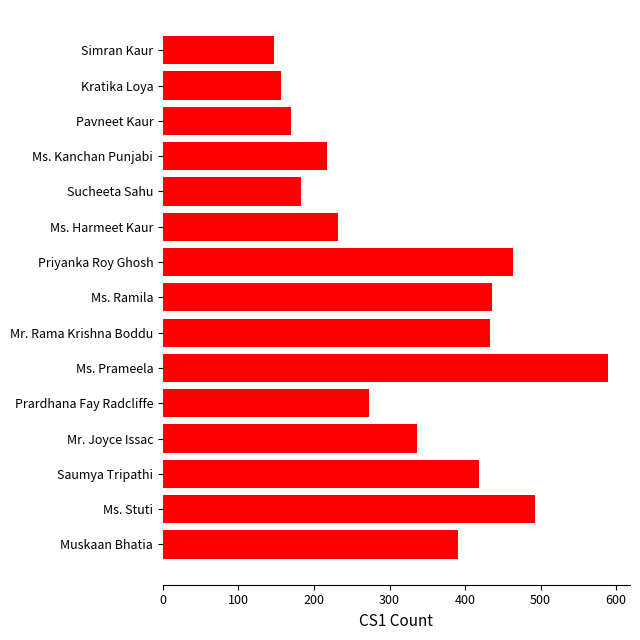

Approximately how many times larger is the value at Prardhana Fay Radcliffe compared to Mr. Rama Krishna Boddu?

0.6